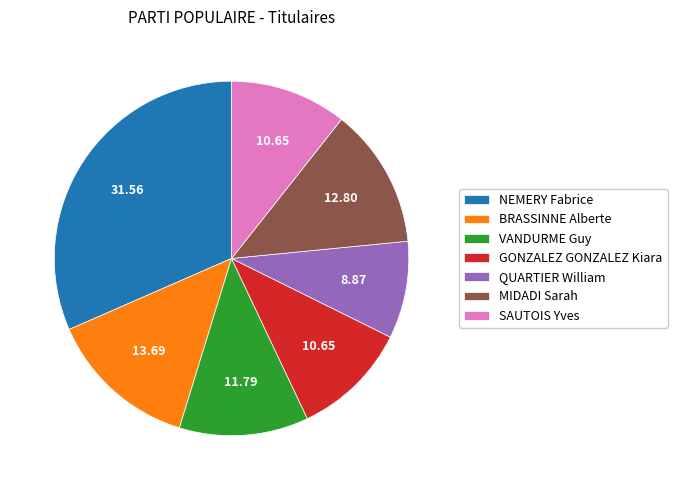

What is the ratio of the value at VANDURME Guy to the value at QUARTIER William?

1.3